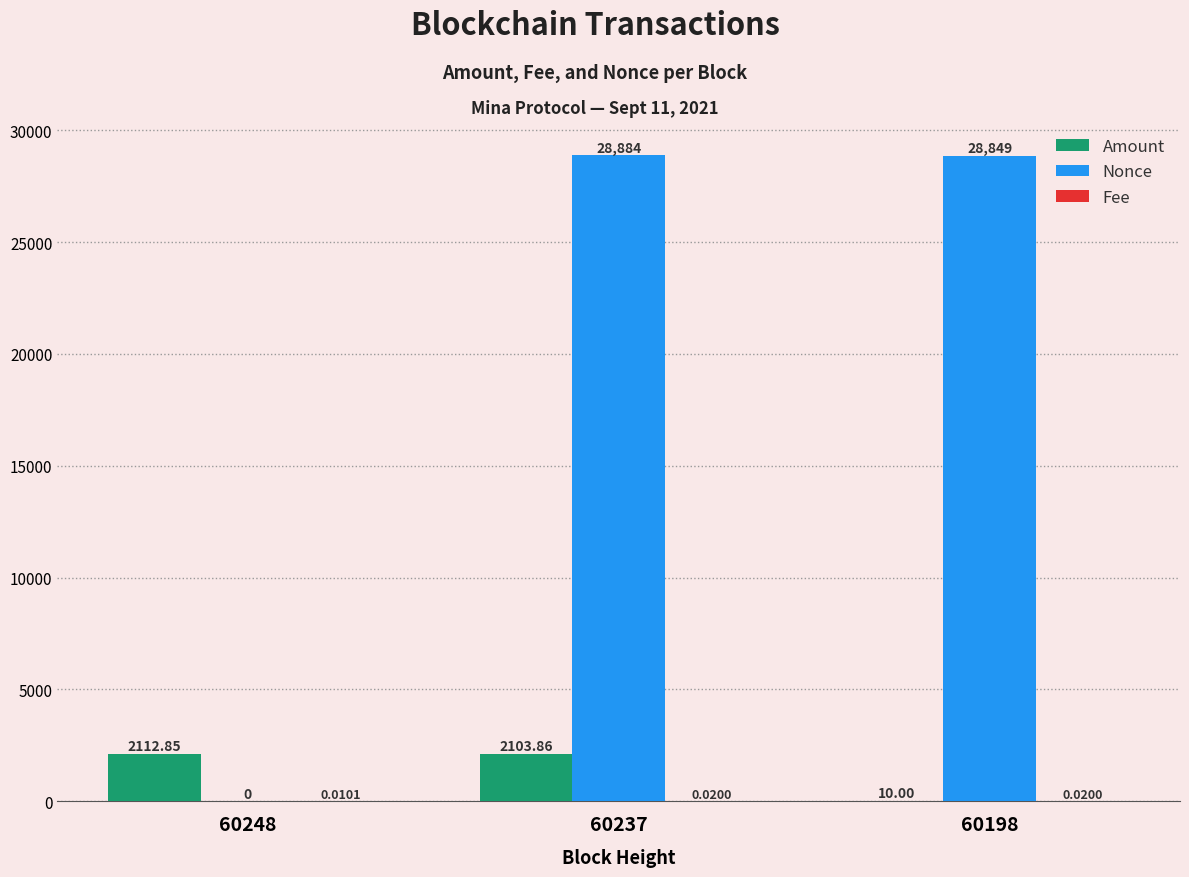

Which series has the largest total across all categories?

Nonce